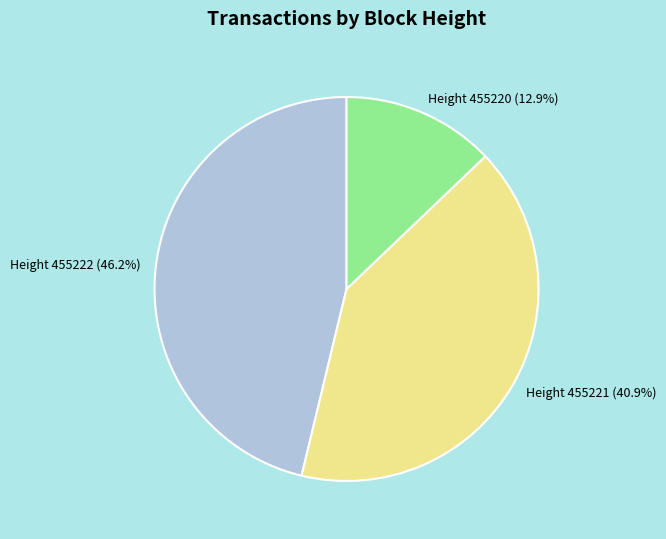

Does any single category account for the majority?

No